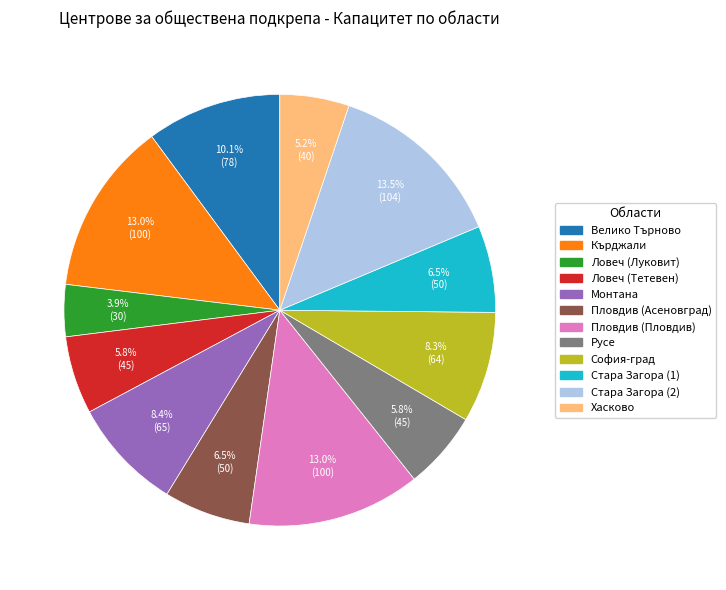

To the nearest percent, what is the difference between the largest and smallest slice percentages?

10%